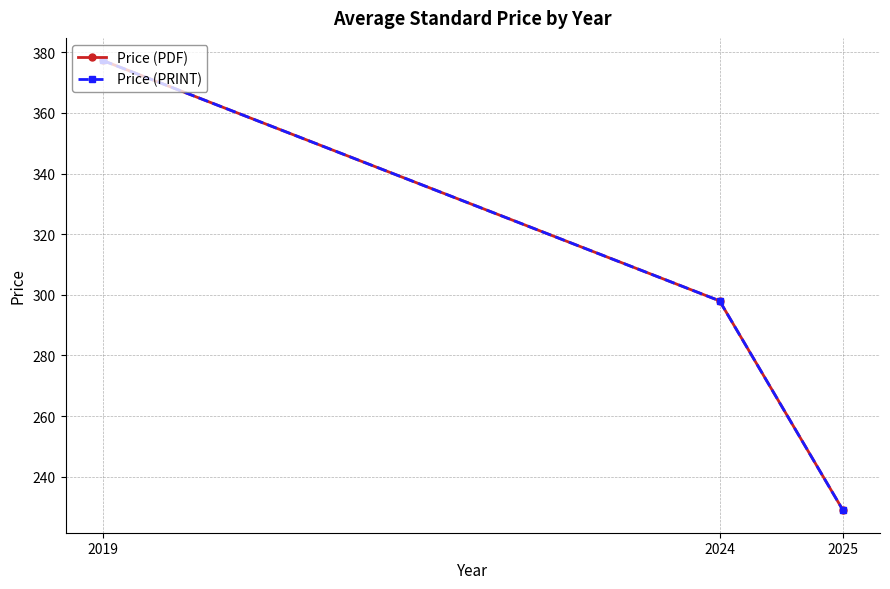

Reading right to left, extract all data points from this chart.

Price (PDF): 2025=228.9	2024=298.0	2019=377.3
Price (PRINT): 2025=228.9	2024=298.0	2019=377.3